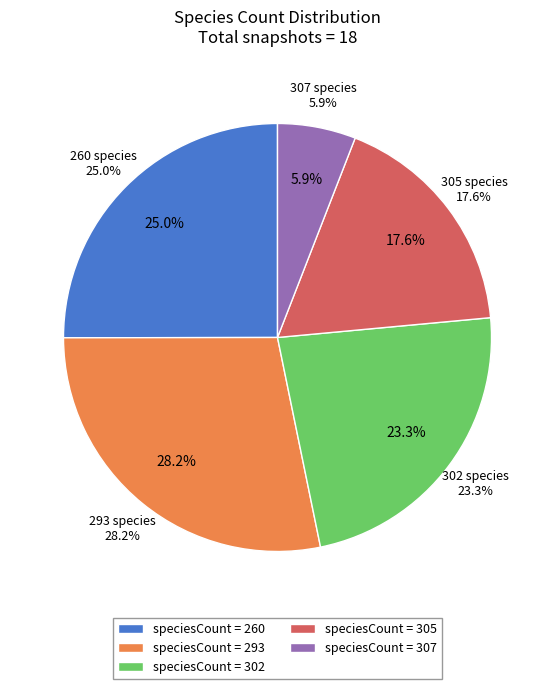

Is there a majority slice in this chart?

No